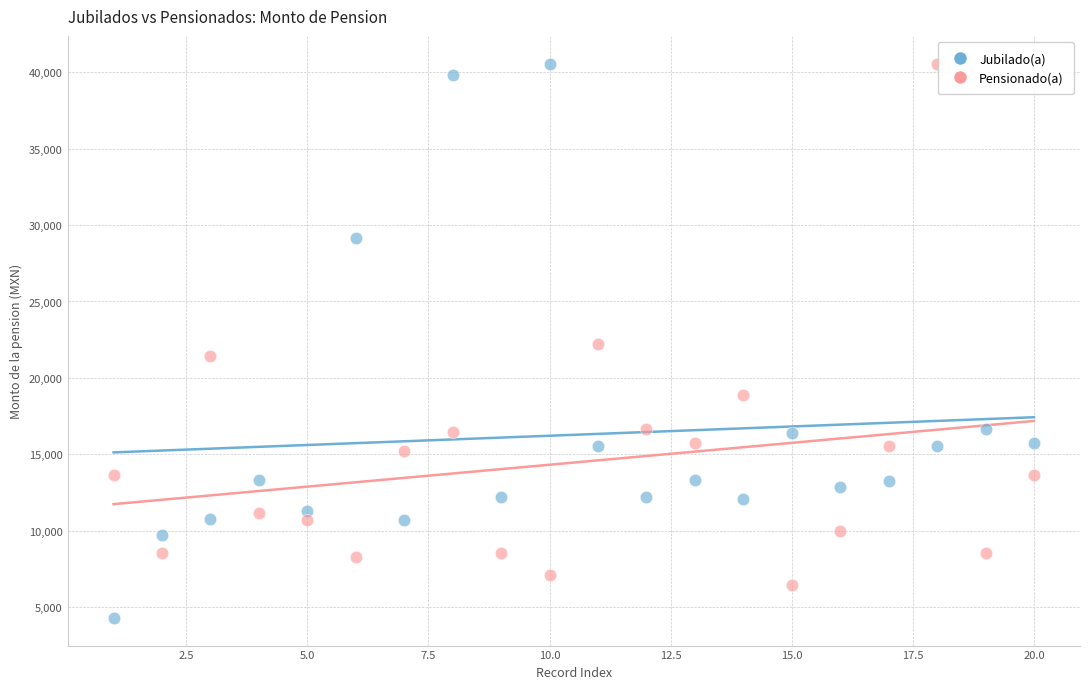

What are all the series names shown in the legend?

Jubilado(a), Pensionado(a)